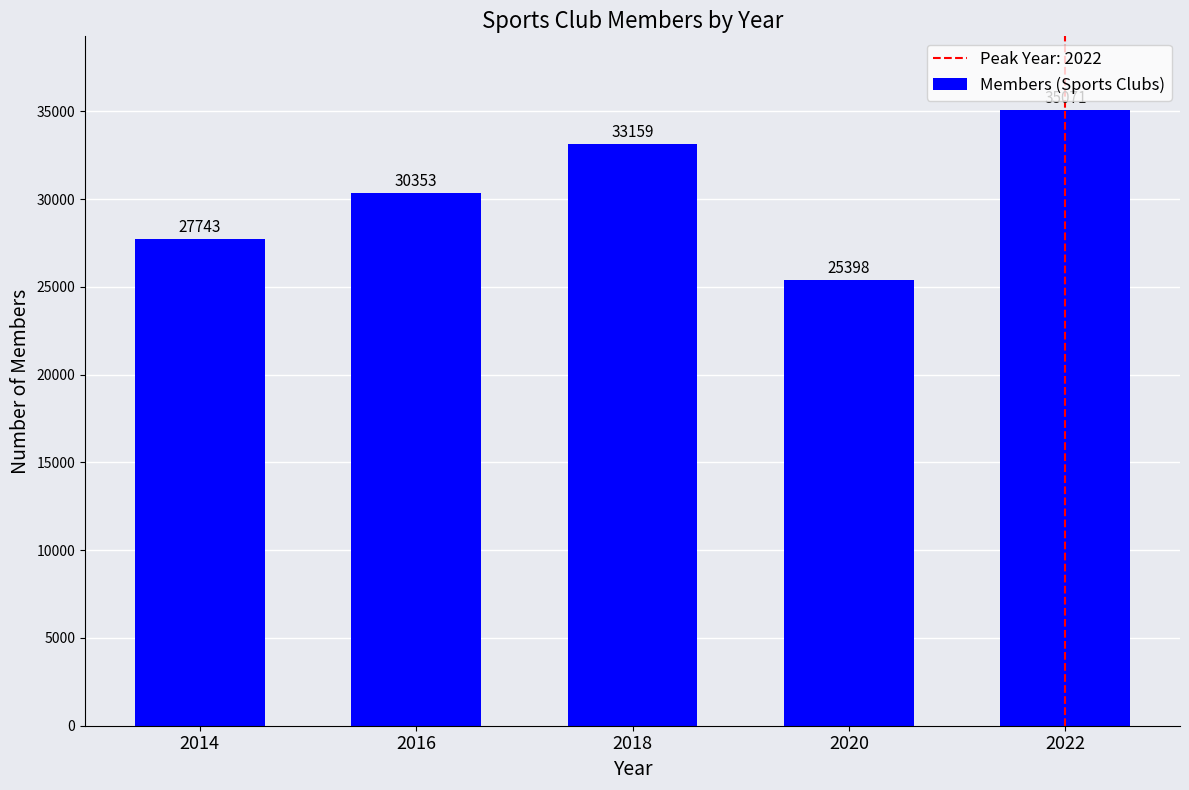

At which label is the value closest to 30234?

2016